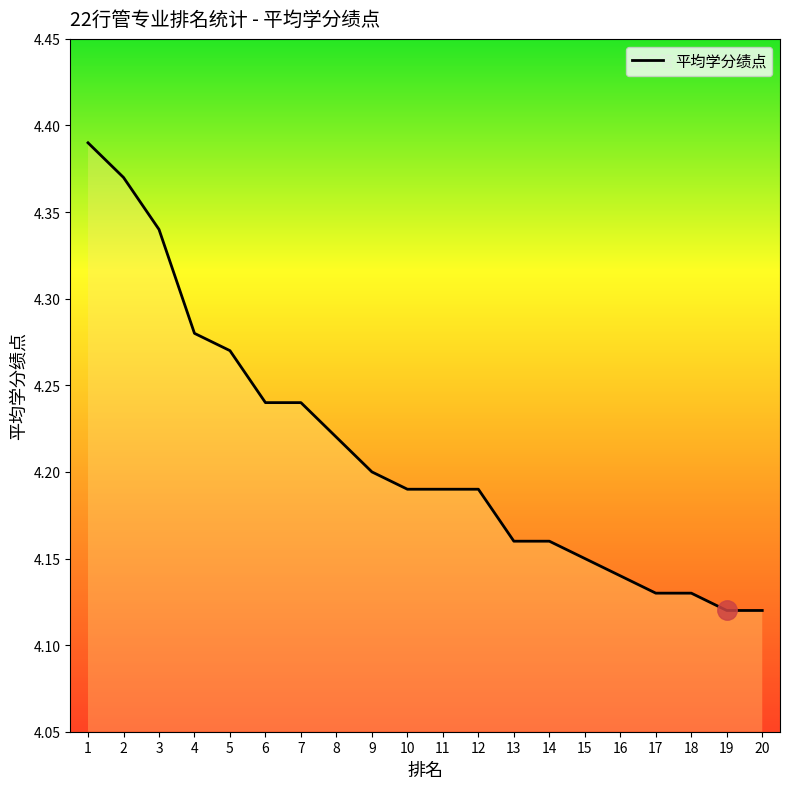

What is the difference between the maximum and minimum values?

0.3